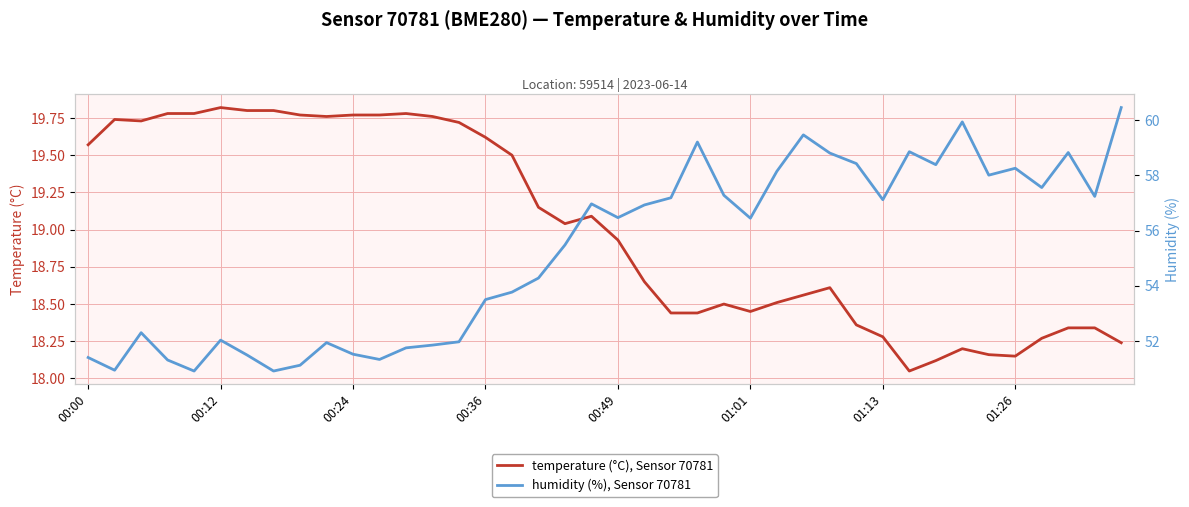

Rank the series by their maximum value, from lowest to highest.

temperature, humidity